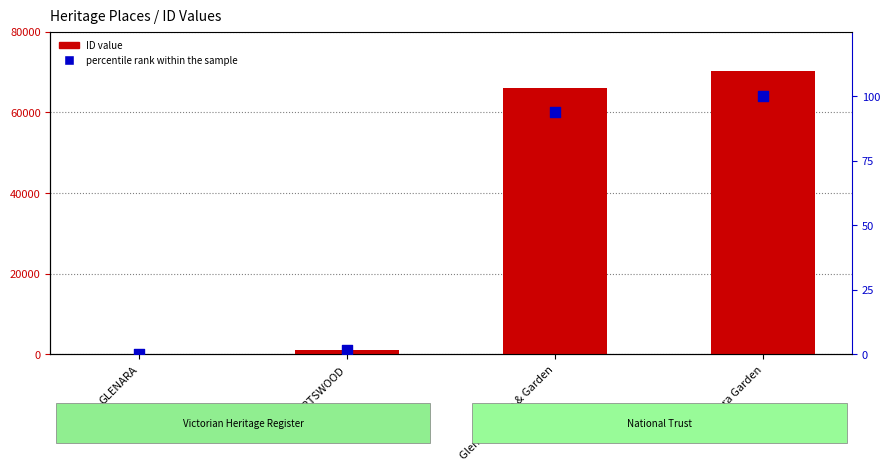

Which series has the largest total across all categories?

ID value